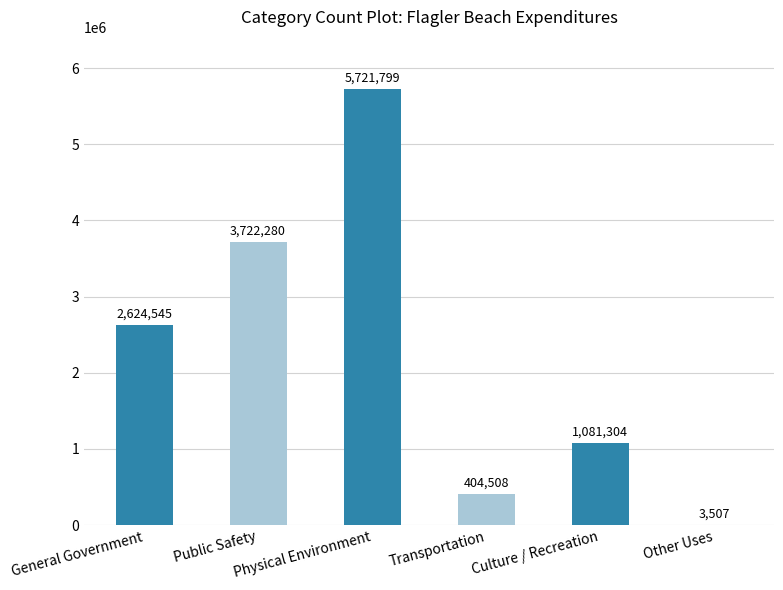

What value does the data have at General Government, to the nearest 100?

2624500